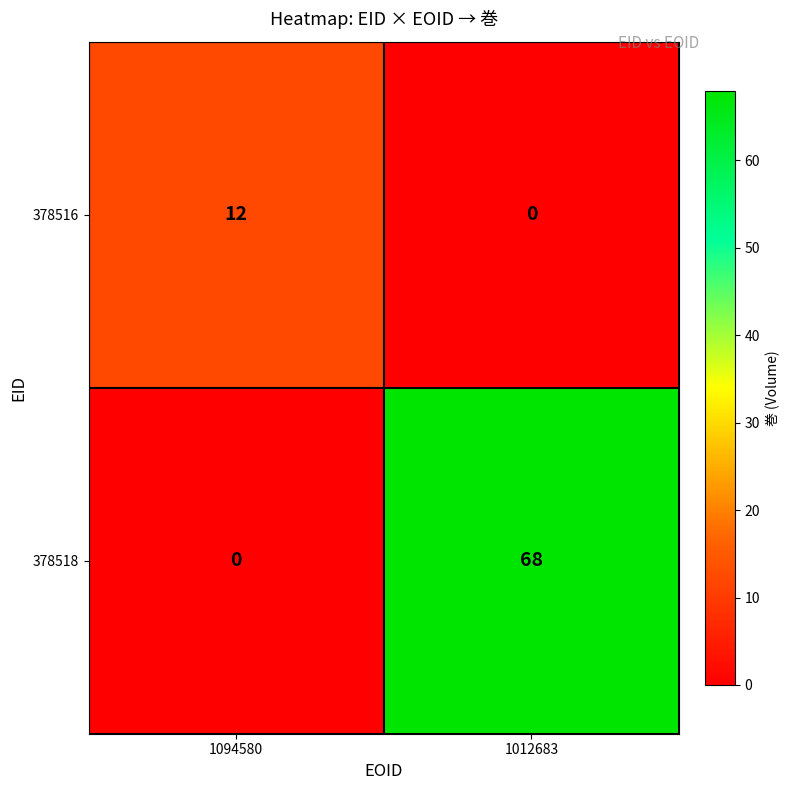

What is the greatest value displayed?

68